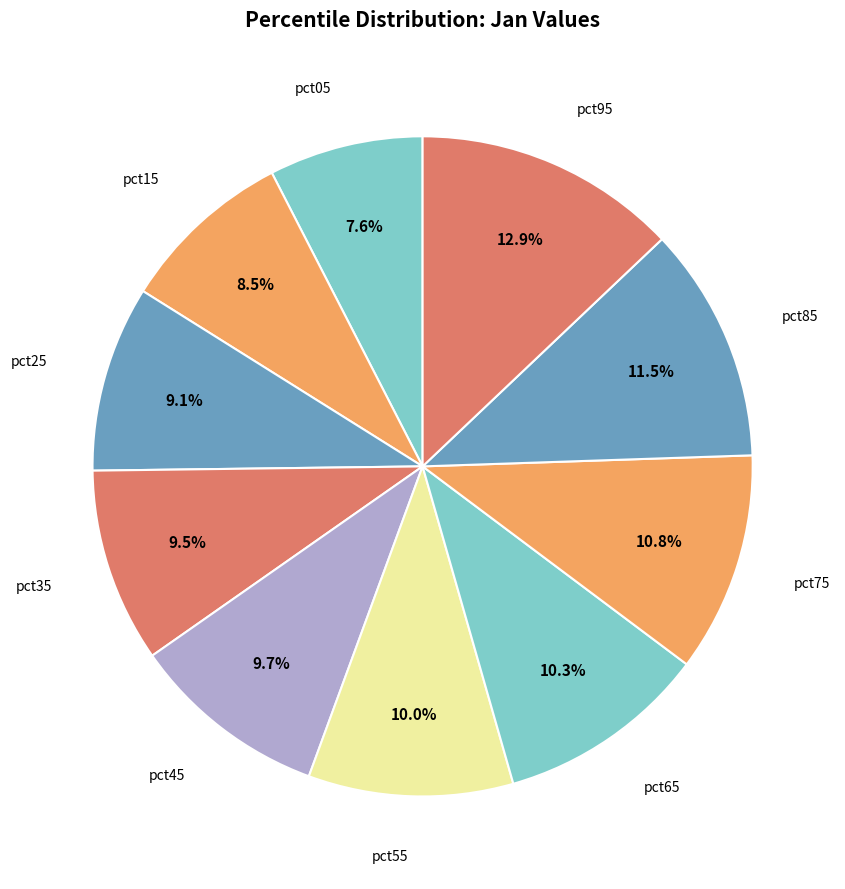

How many segments does this pie chart have?

10